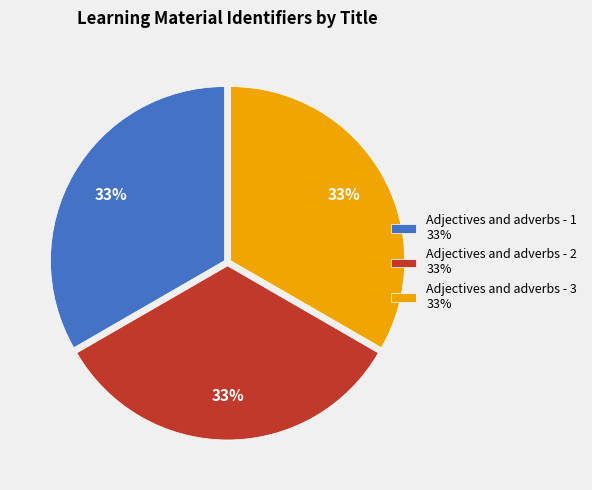

Is there a majority slice in this chart?

No